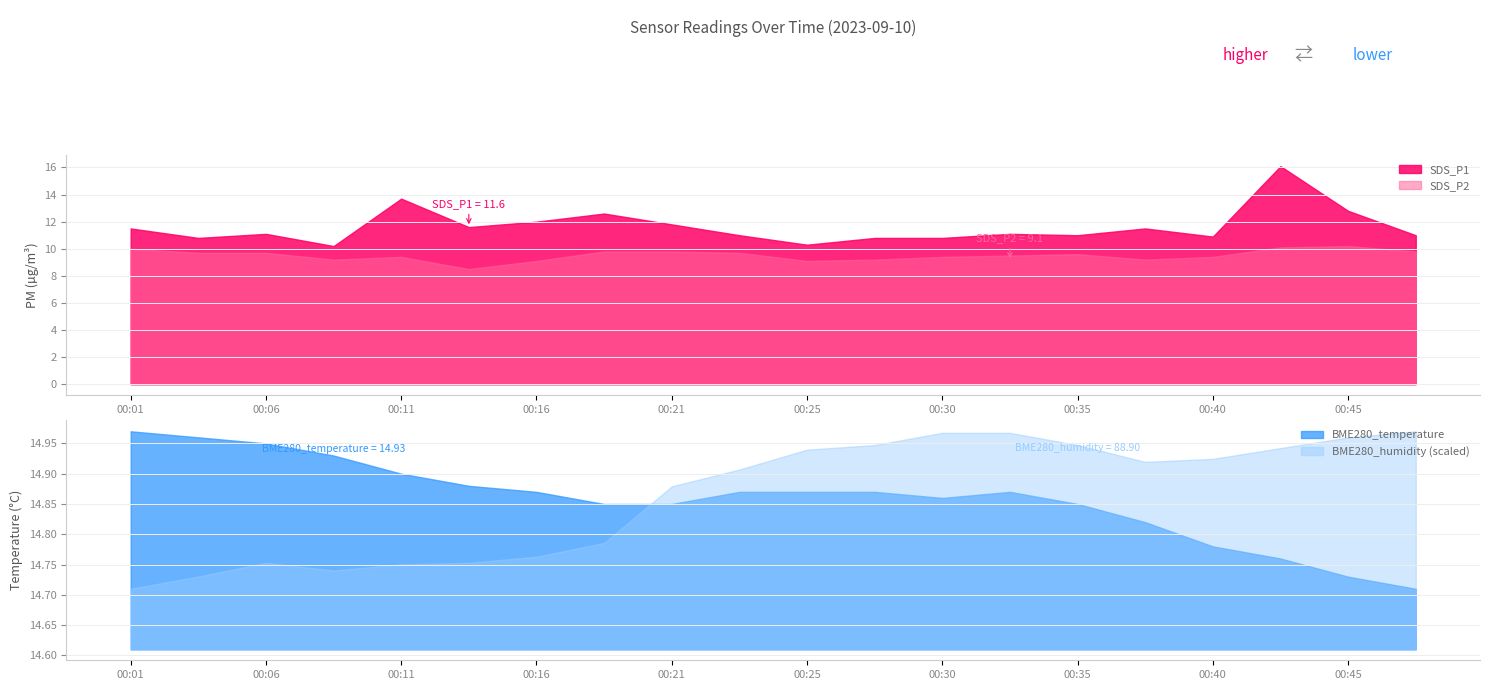

True or false: SDS_P1 and BME280_humidity intersect in this chart.

False